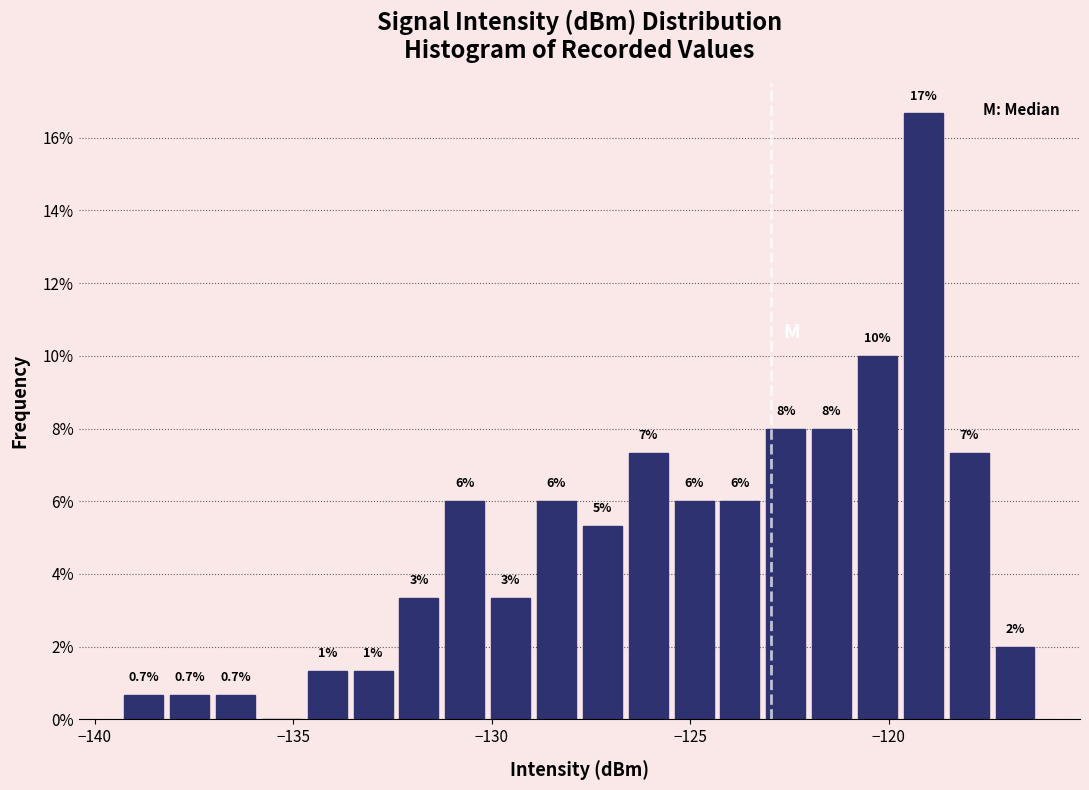

Around what value on the x-axis is the tallest bar? Give the approximate position of its centre, as read against the axis.

-119.0